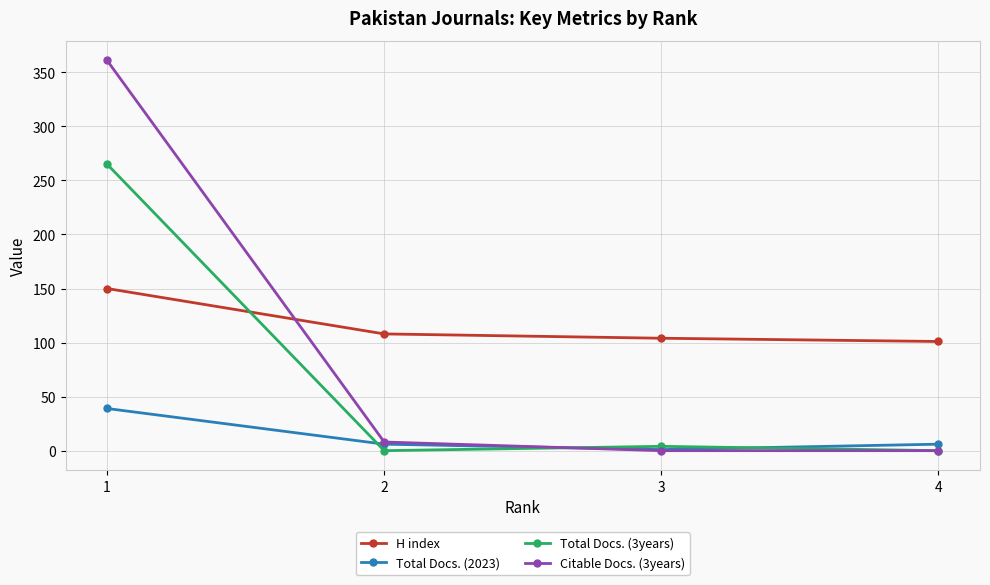

True or false: Total Docs. (3years) has a value of 265 at 1.

True